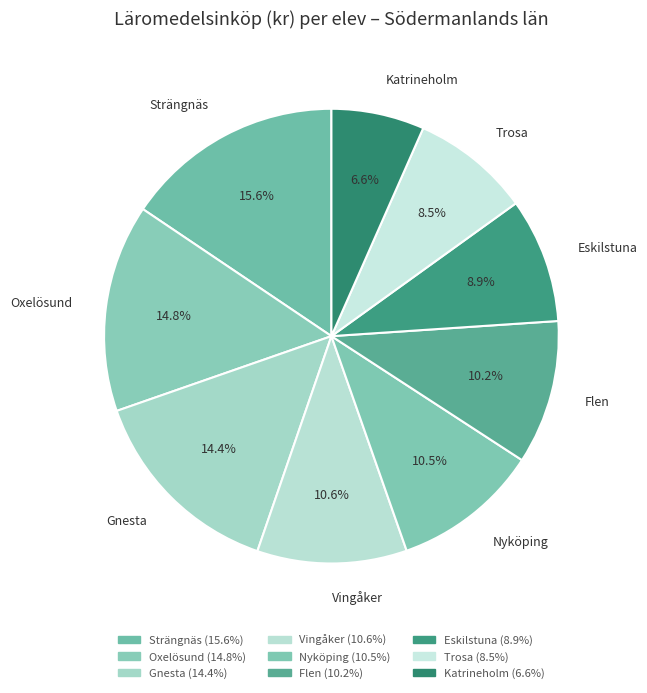

To the nearest percent, what is the combined percentage of Nyköping and Oxelösund?

25%